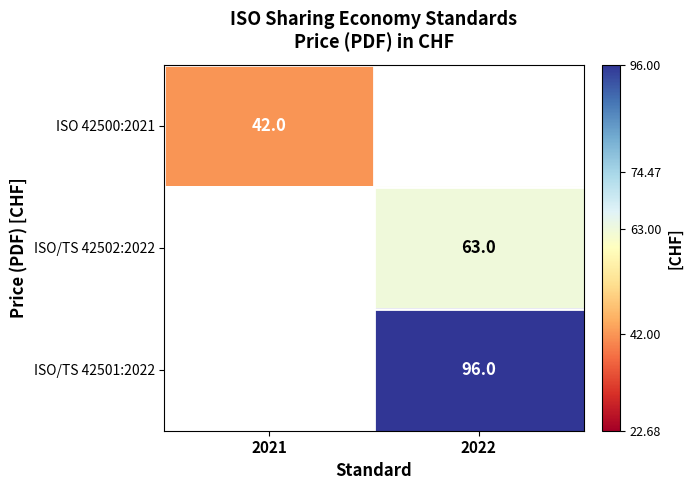

Which has a higher value, 2021 or 2022?

2022